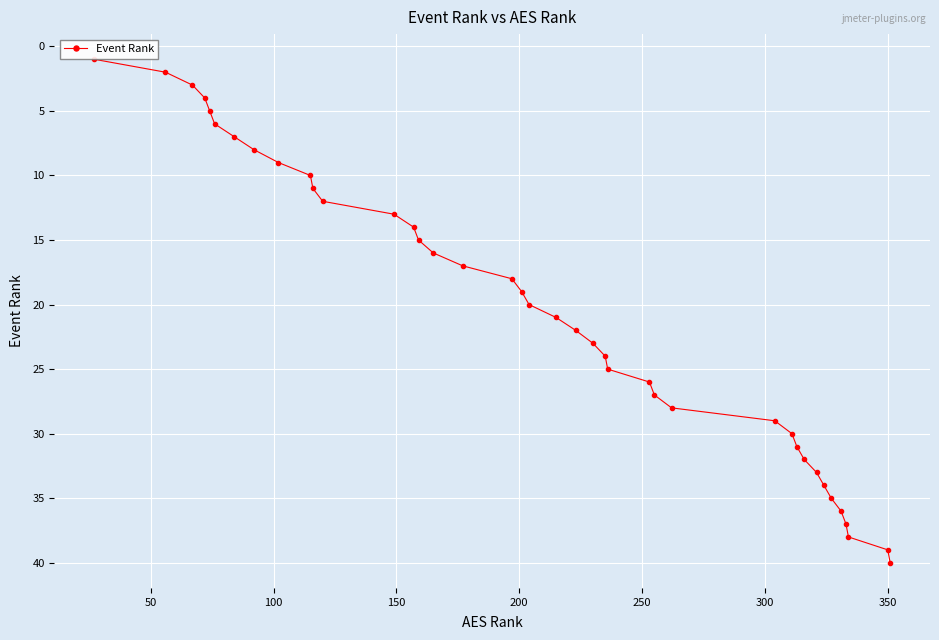

What is the difference between the second highest and second lowest values?

37